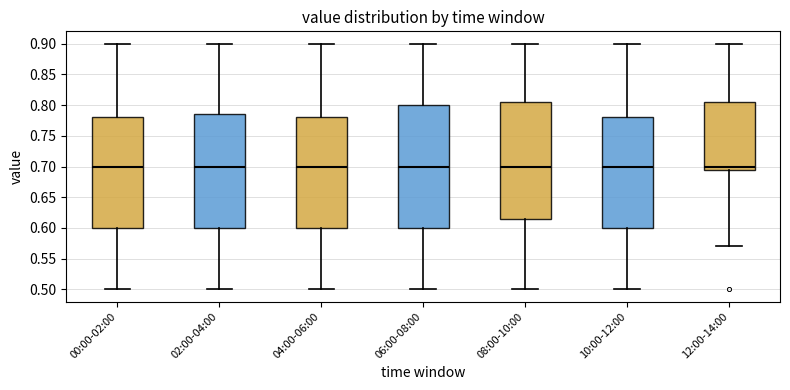

Comparing the boxes themselves (not the whiskers), which one is the tallest?

06:00-08:00